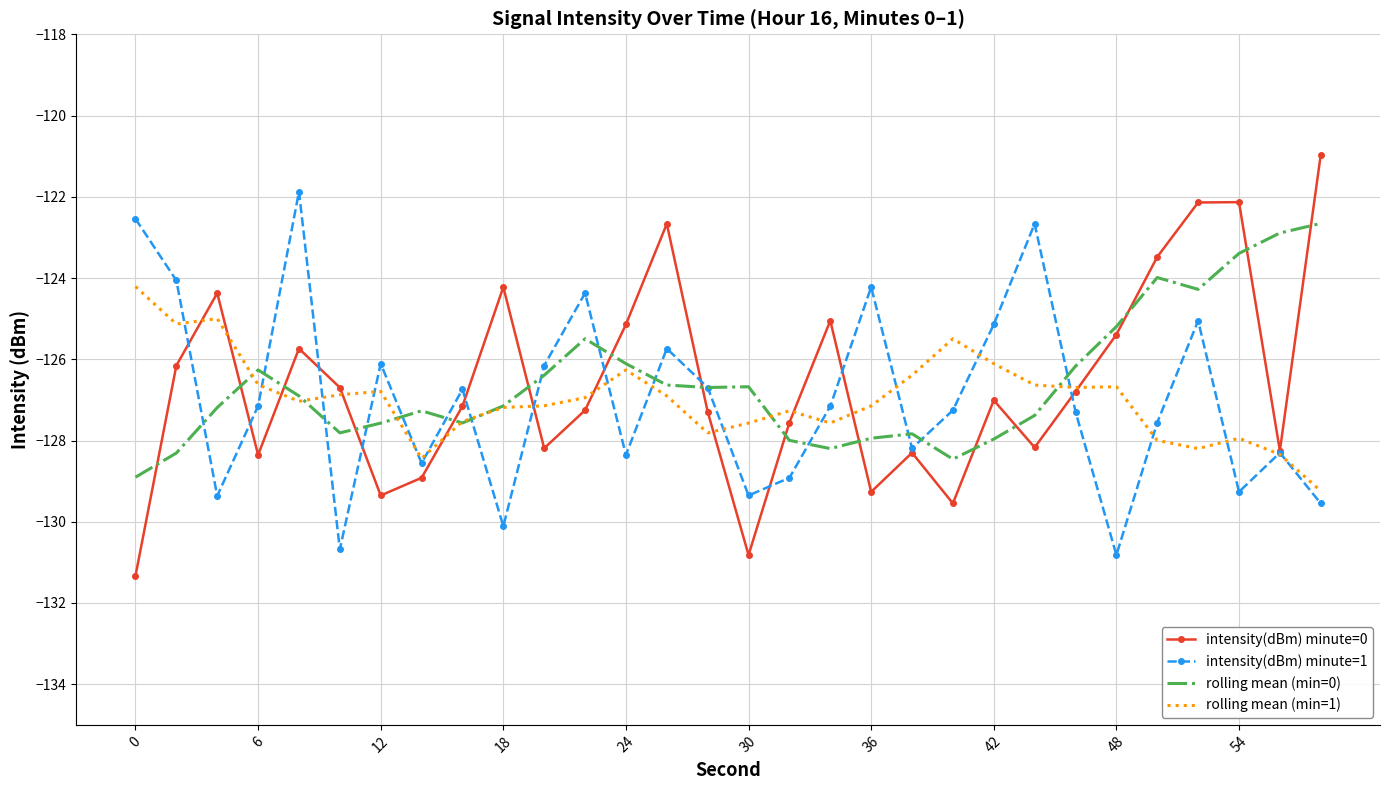

Rank the series by their maximum value, from highest to lowest.

intensity(dBm) minute=0, intensity(dBm) minute=1, rolling mean (min=0), rolling mean (min=1)